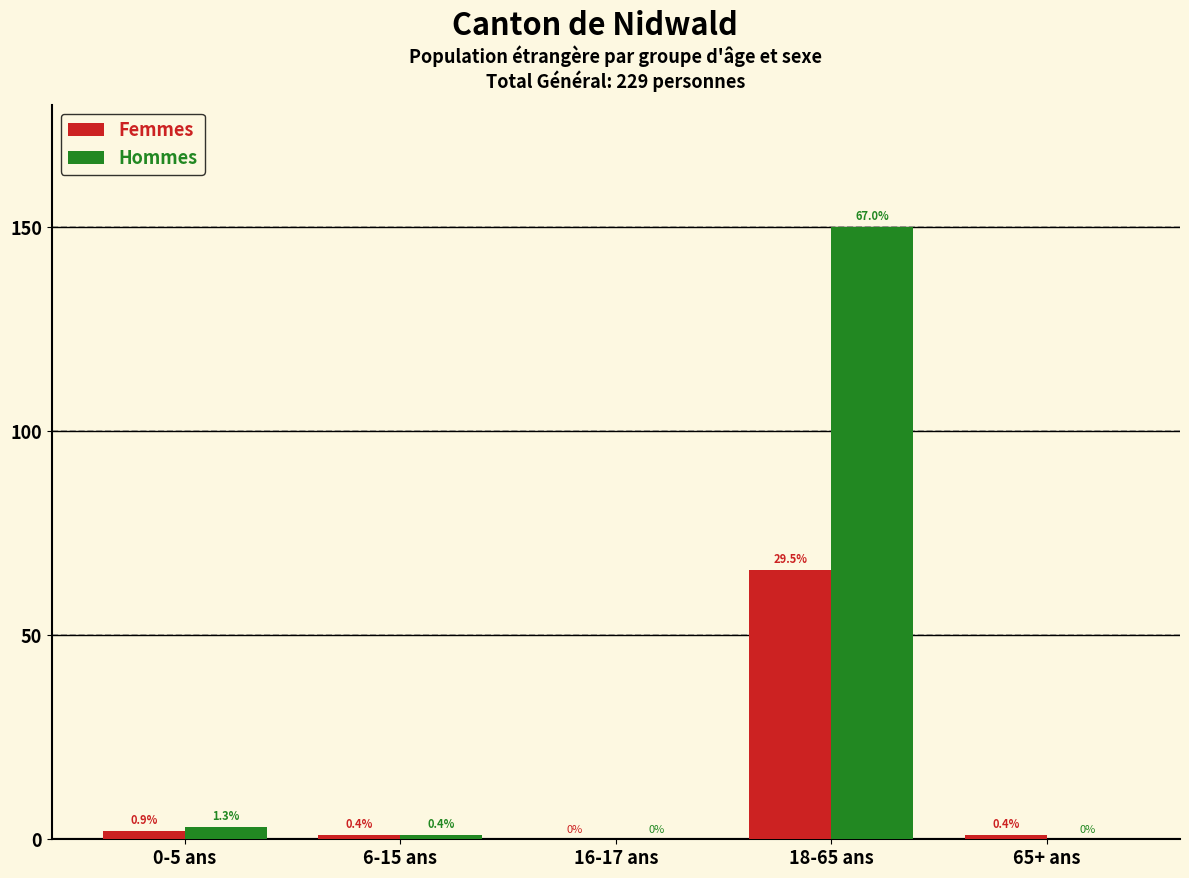

Between 65+ ans and 18-65 ans, which is larger?

18-65 ans